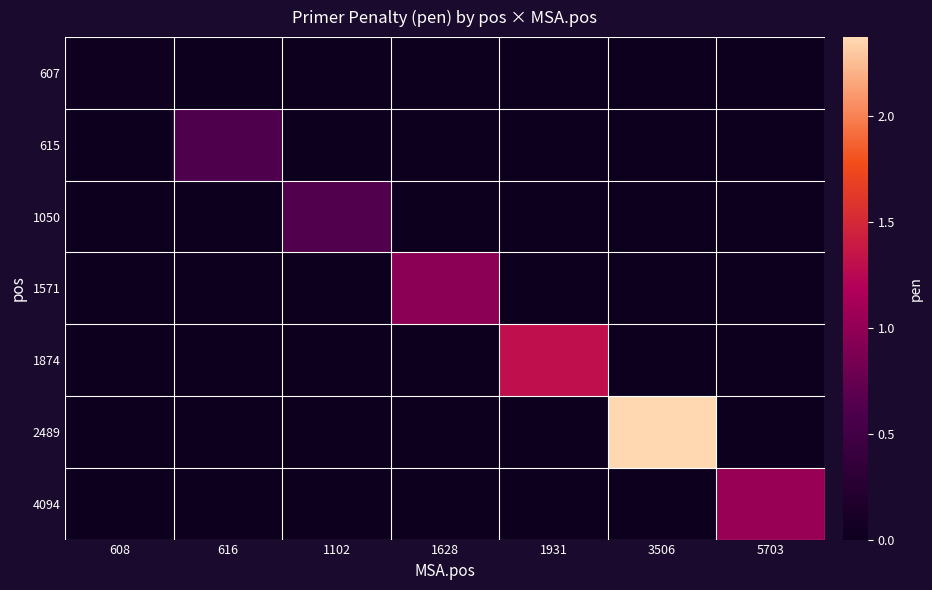

Reading right to left, transcribe all the data shown in this chart.

607: 5703=0.0	3506=0.0	1931=0.0	1628=0.0	1102=0.0	616=0.0	608=0.0
615: 5703=0.0	3506=0.0	1931=0.0	1628=0.0	1102=0.0	616=0.6	608=0.0
1050: 5703=0.0	3506=0.0	1931=0.0	1628=0.0	1102=0.6	616=0.0	608=0.0
1571: 5703=0.0	3506=0.0	1931=0.0	1628=1.0	1102=0.0	616=0.0	608=0.0
1874: 5703=0.0	3506=0.0	1931=1.3	1628=0.0	1102=0.0	616=0.0	608=0.0
2489: 5703=0.0	3506=2.4	1931=0.0	1628=0.0	1102=0.0	616=0.0	608=0.0
4094: 5703=1.0	3506=0.0	1931=0.0	1628=0.0	1102=0.0	616=0.0	608=0.0